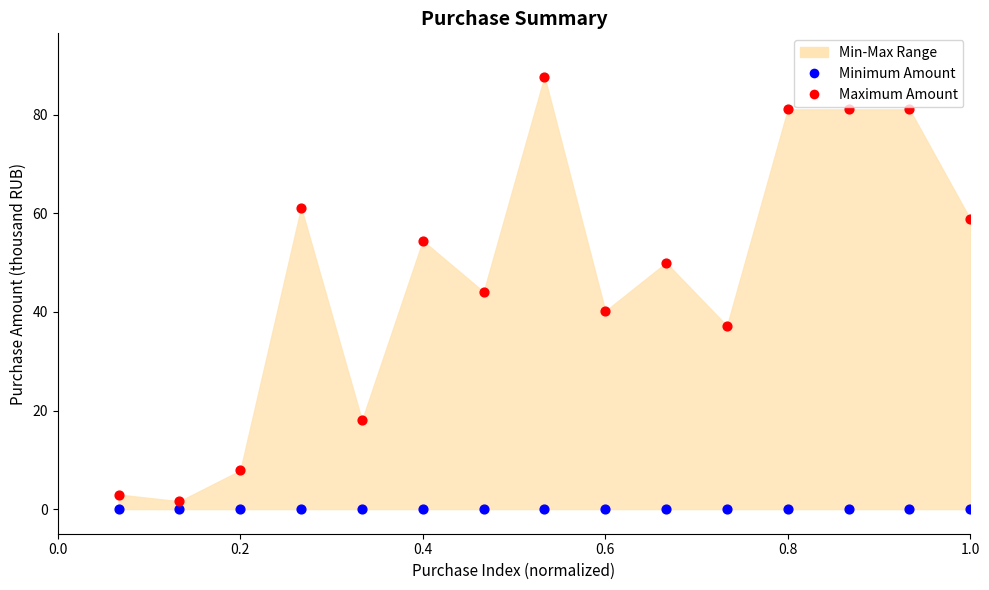

Which series contains the highest Y value?

Maximum Amount